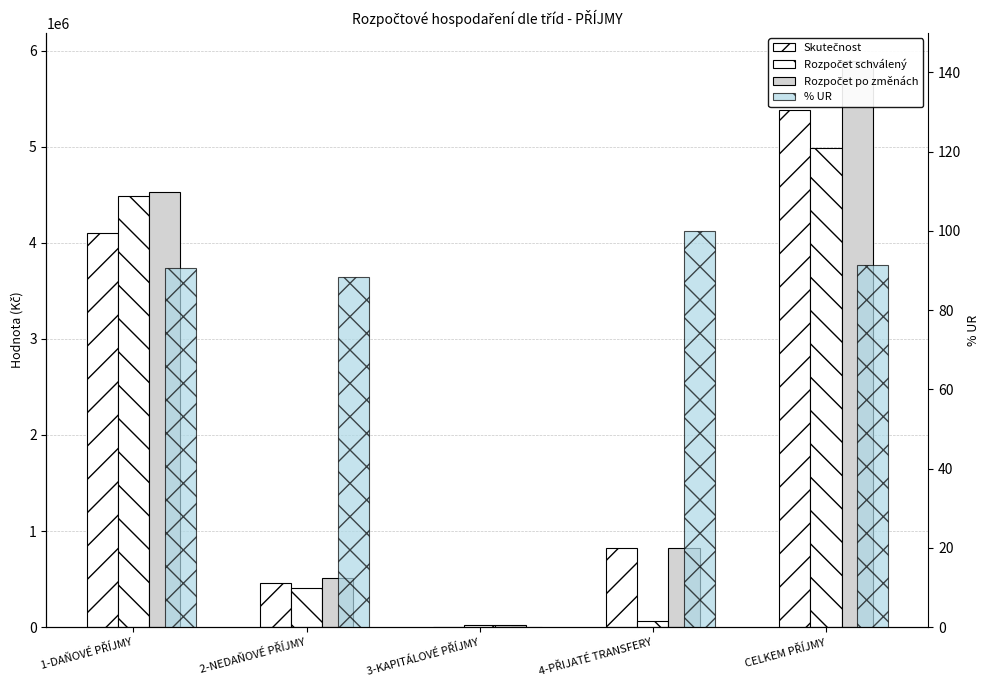

What is the sum of the Skutečnost values at 4-PŘIJATÉ TRANSFERY and 1-DAŇOVÉ PŘÍJMY?

4925336.7